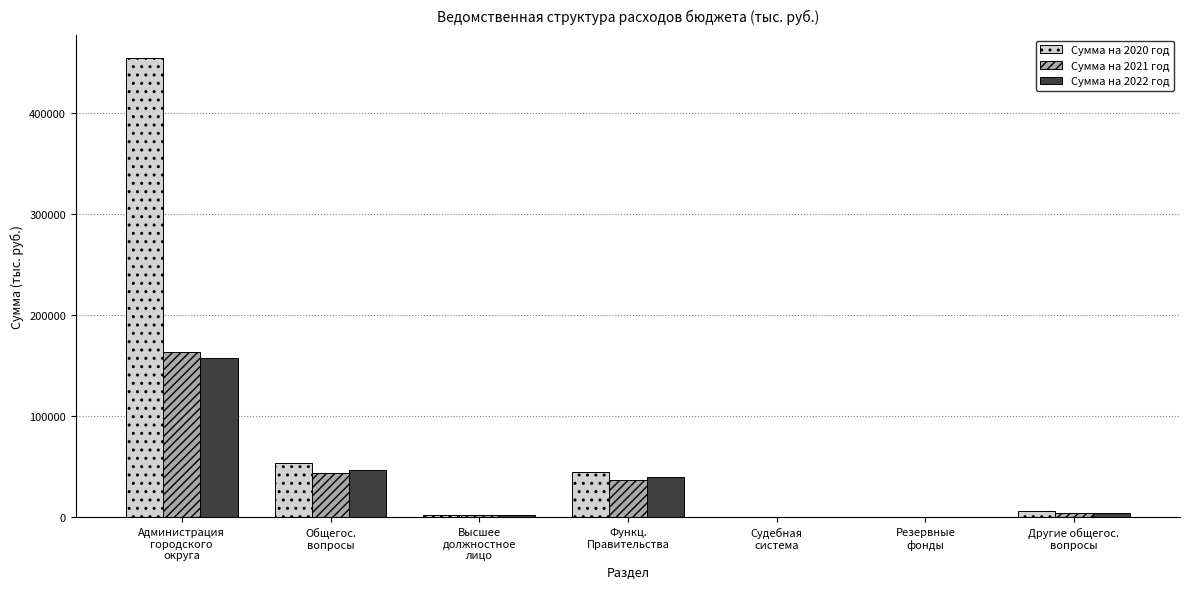

What is the difference between the Сумма на 2022 год values at Общегос.
вопросы and Администрация
городского
округа?

110757.7